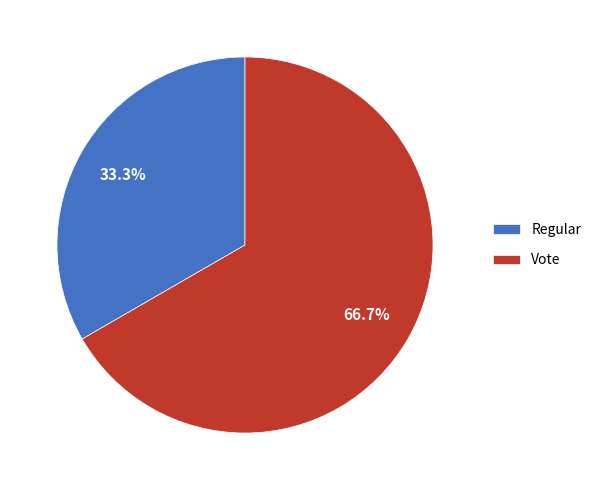

What is the total percentage of Vote and Regular?

100.0%